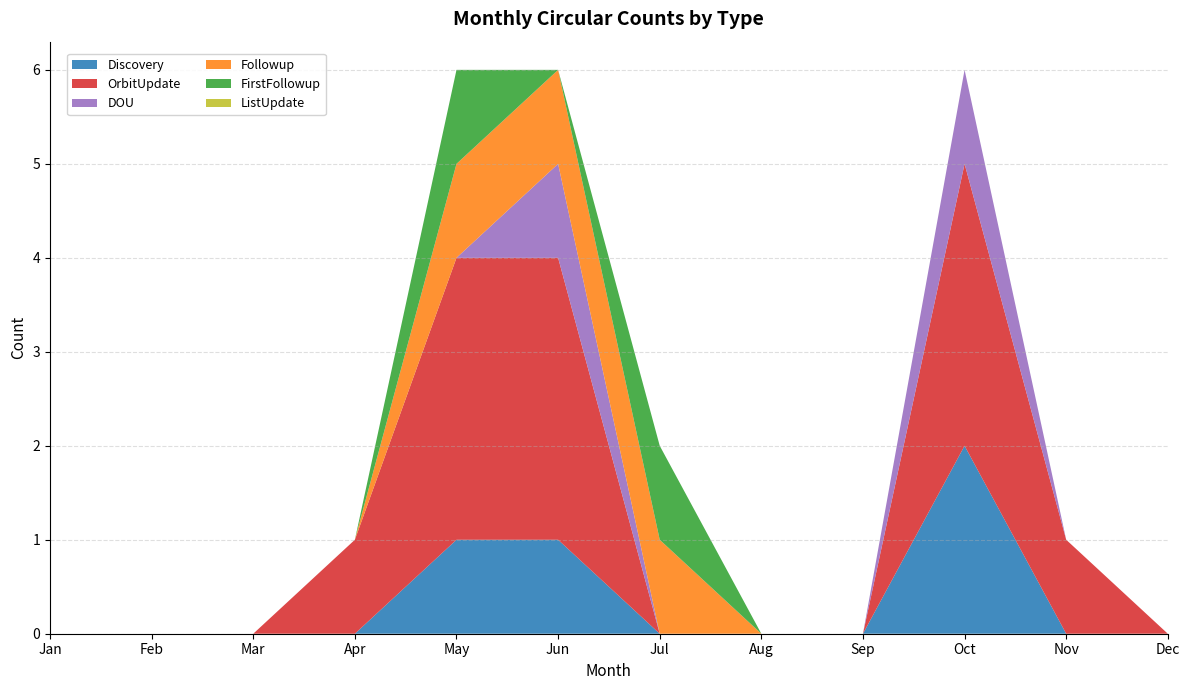

Reading left to right, list all the values displayed in this chart.

Discovery: Jan=0	Feb=0	Mar=0	Apr=0	May=1	Jun=1	Jul=0	Aug=0	Sep=0	Oct=2	Nov=0	Dec=0
OrbitUpdate: Jan=0	Feb=0	Mar=0	Apr=1	May=3	Jun=3	Jul=0	Aug=0	Sep=0	Oct=3	Nov=1	Dec=0
DOU: Jan=0	Feb=0	Mar=0	Apr=0	May=0	Jun=1	Jul=0	Aug=0	Sep=0	Oct=1	Nov=0	Dec=0
Followup: Jan=0	Feb=0	Mar=0	Apr=0	May=1	Jun=1	Jul=1	Aug=0	Sep=0	Oct=0	Nov=0	Dec=0
FirstFollowup: Jan=0	Feb=0	Mar=0	Apr=0	May=1	Jun=0	Jul=1	Aug=0	Sep=0	Oct=0	Nov=0	Dec=0
ListUpdate: Jan=0	Feb=0	Mar=0	Apr=0	May=0	Jun=0	Jul=0	Aug=0	Sep=0	Oct=0	Nov=0	Dec=0